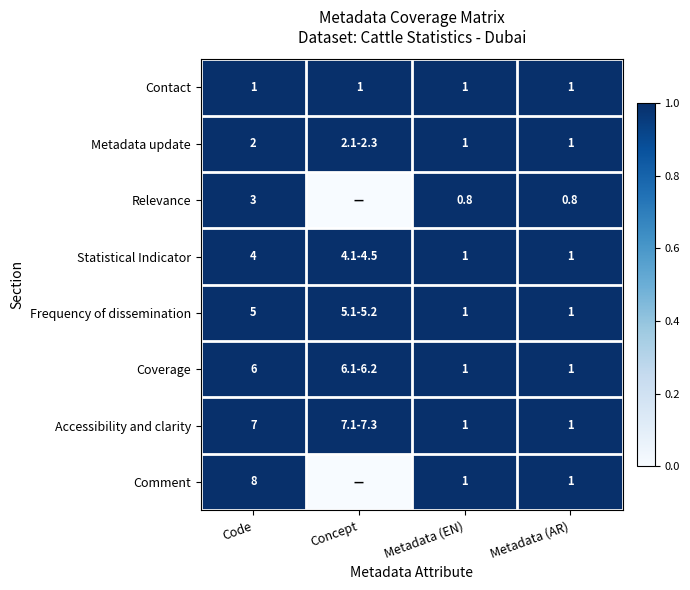

What is the sum of the Statistical Indicator values at Metadata (EN) and Code?

5.0